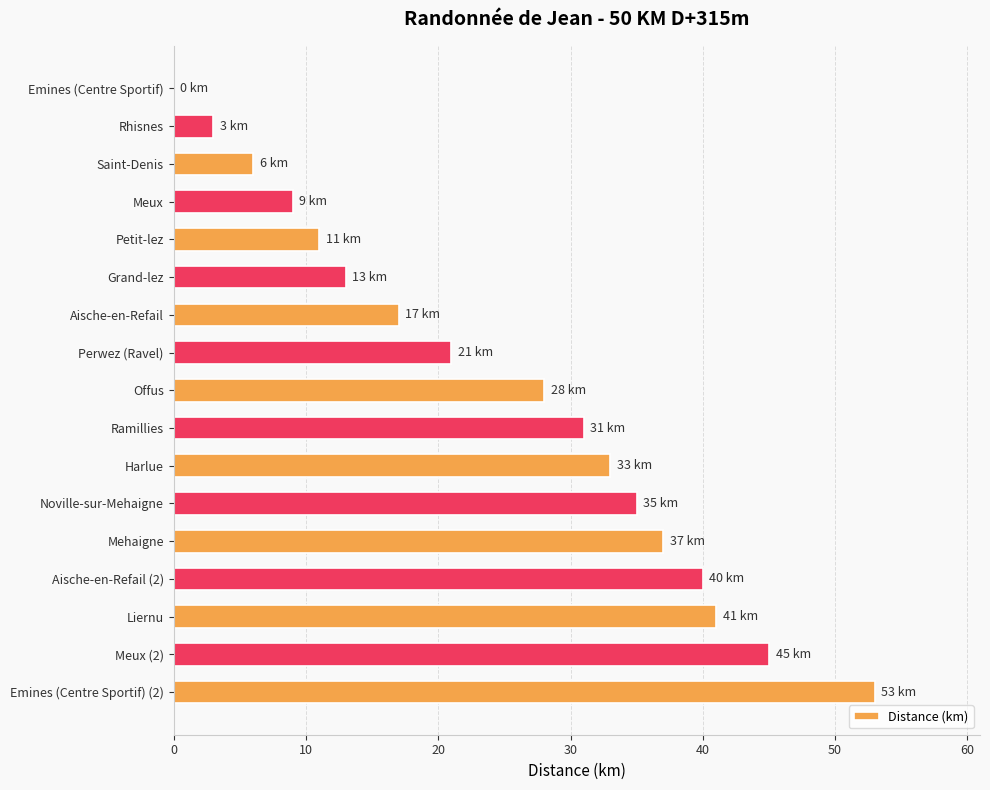

Reading top to bottom, what are all the values shown in this chart?

Emines (Centre Sportif)=0	Rhisnes=3	Saint-Denis=6	Meux=9	Petit-lez=11	Grand-lez=13	Aische-en-Refail=17	Perwez (Ravel)=21	Offus=28	Ramillies=31	Harlue=33	Noville-sur-Mehaigne=35	Mehaigne=37	Aische-en-Refail (2)=40	Liernu=41	Meux (2)=45	Emines (Centre Sportif) (2)=53